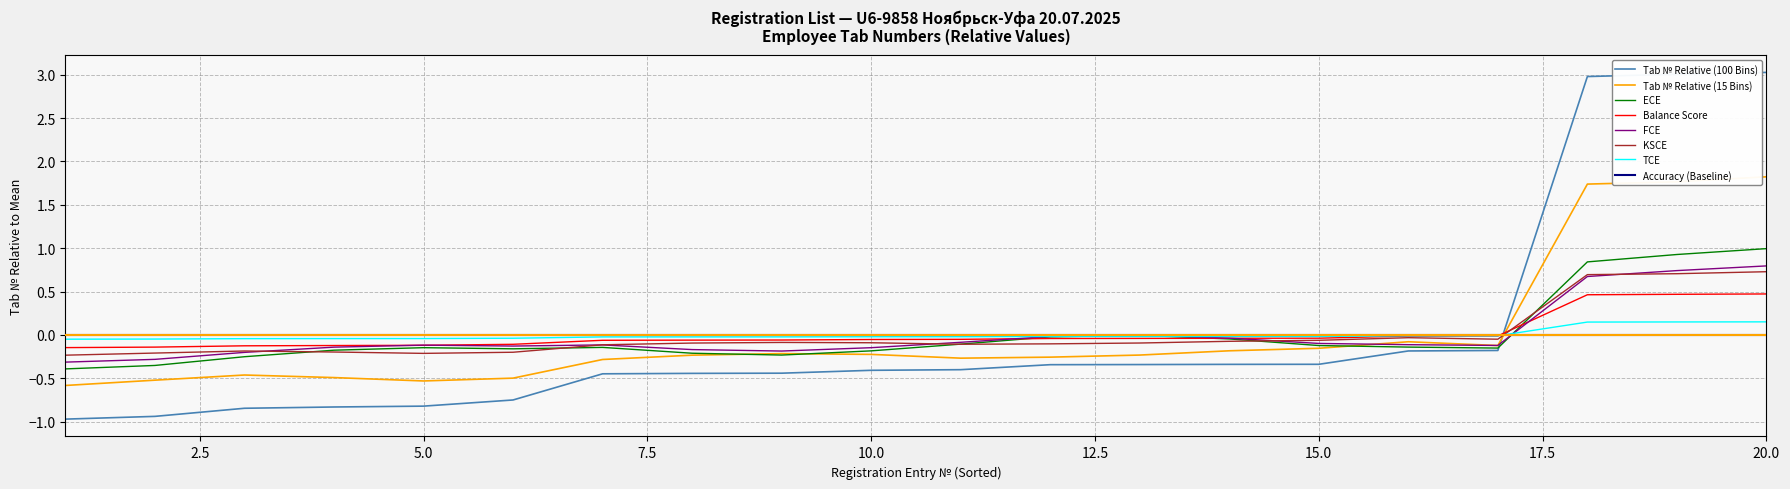

What is the highest value of the Tab № Relative (15 Bins) series?

1.8